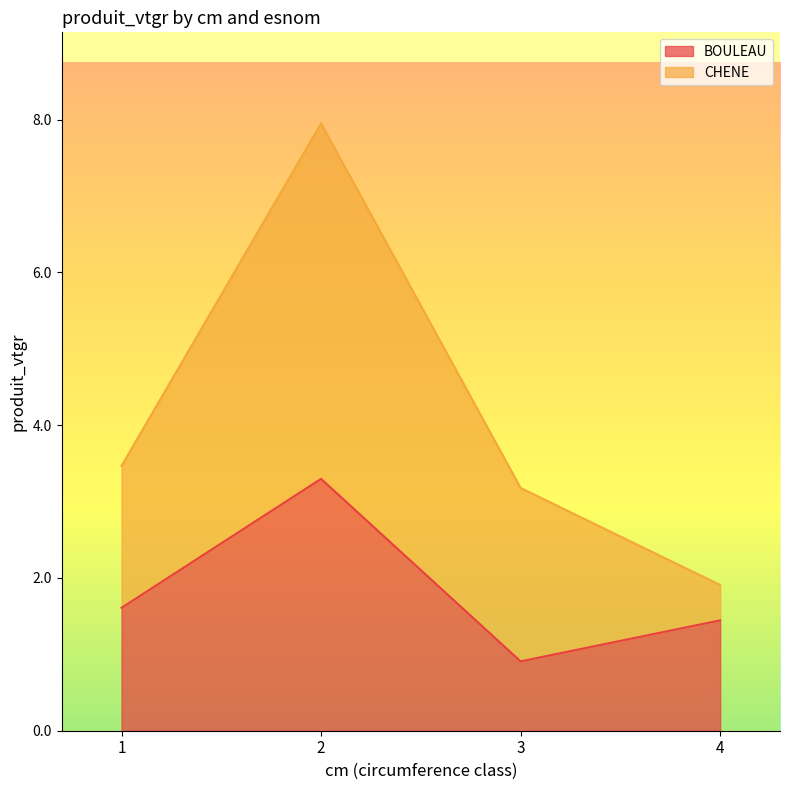

Which has a higher value, 4 or 2?

2